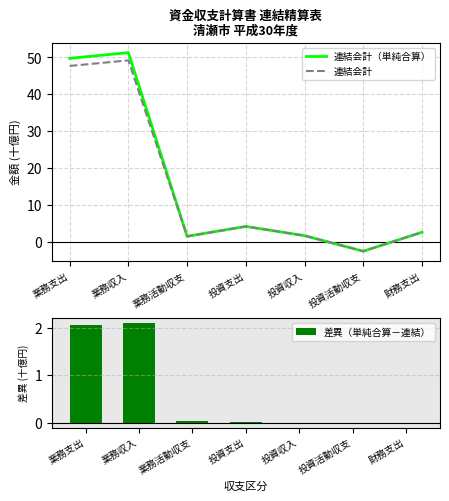

At how many categories does at least one series exceed 29?

2